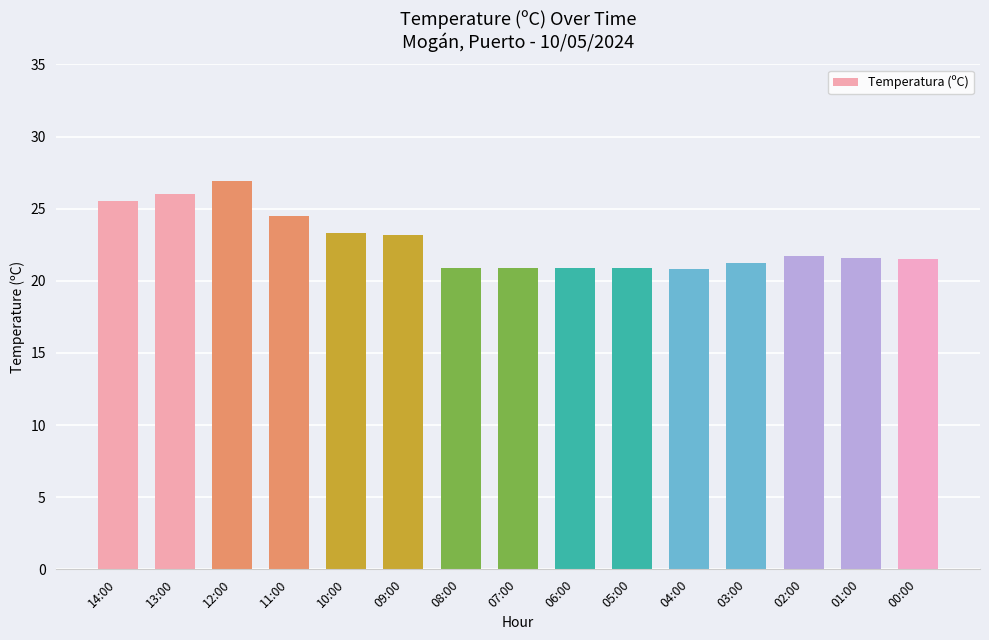

What is the maximum value shown in the chart?

26.9